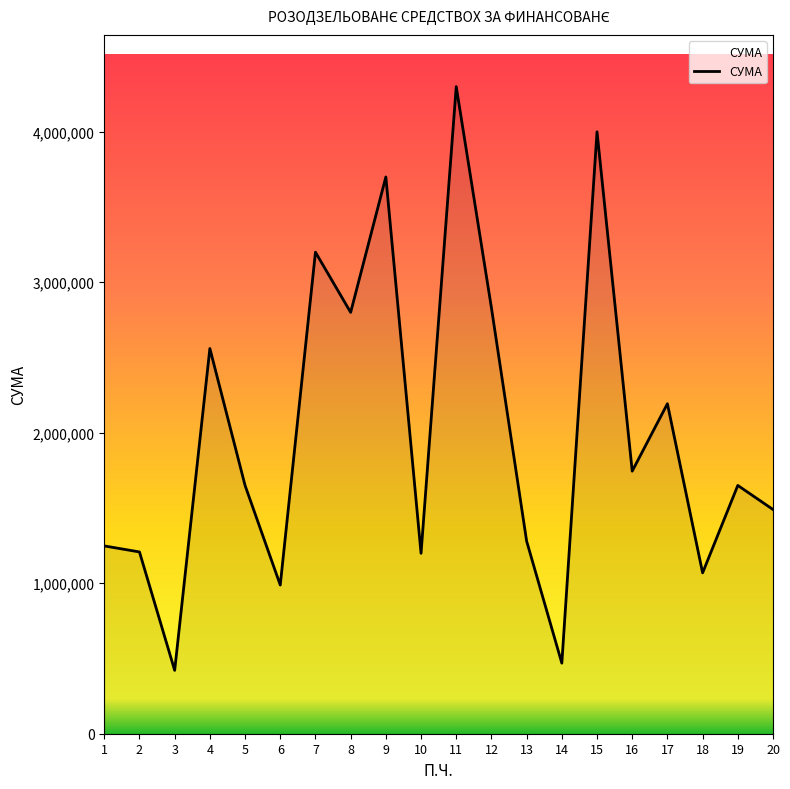

Where is the data nearest to the value 2360500?

17